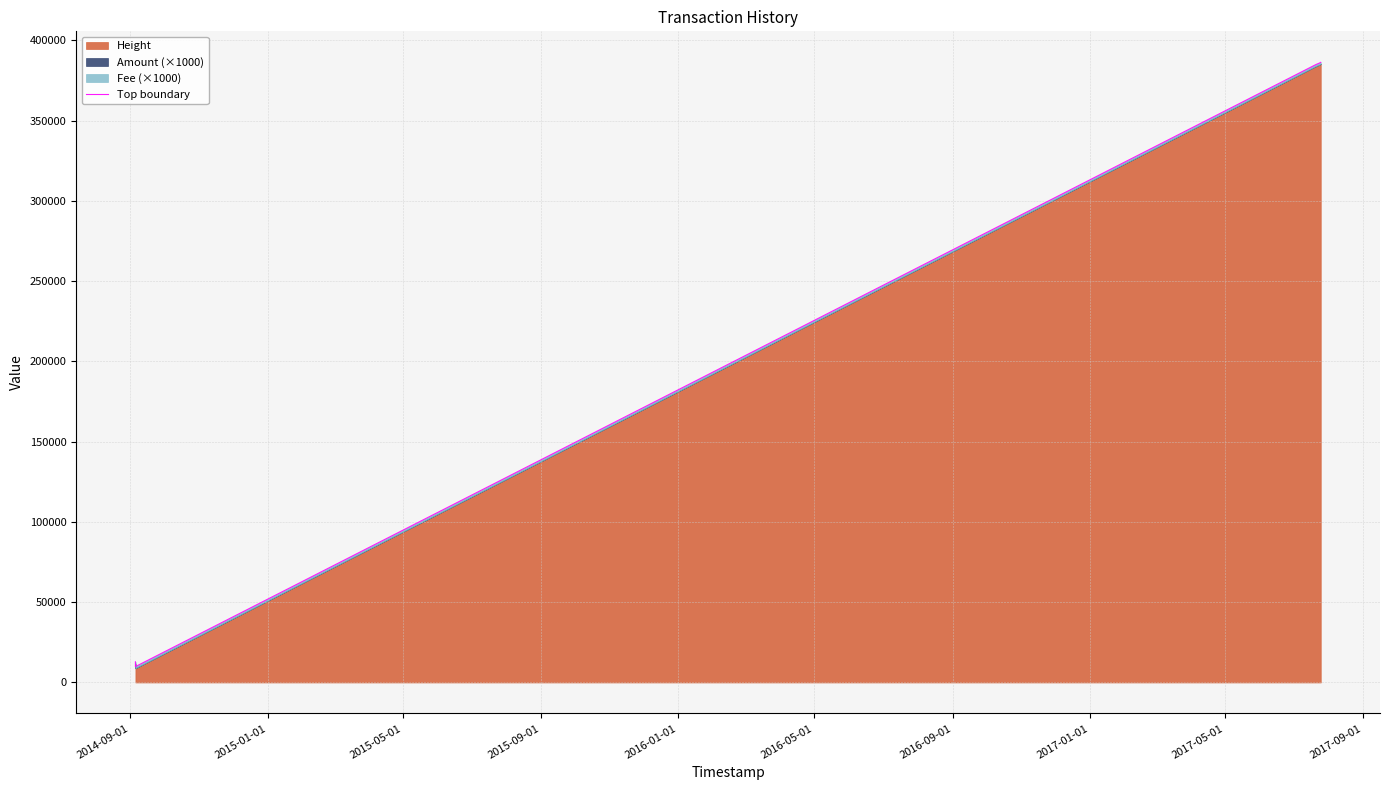

What position from the left is 2016-01-01?

5